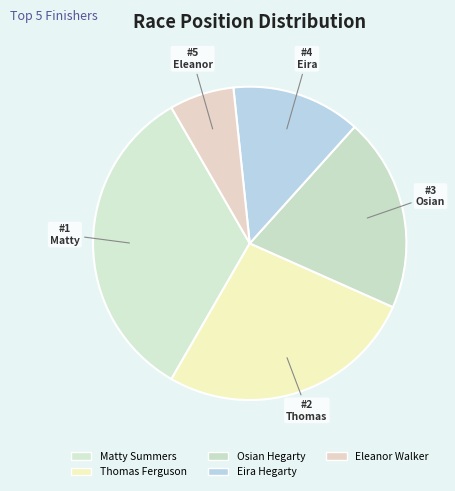

To the nearest percent, what is the difference between the Osian Hegarty and Thomas Ferguson slice percentages?

7%